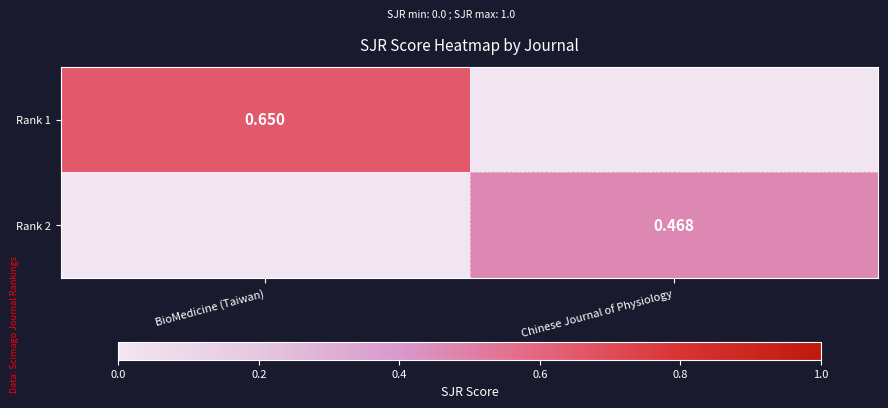

Count the number of categories in the chart.

2